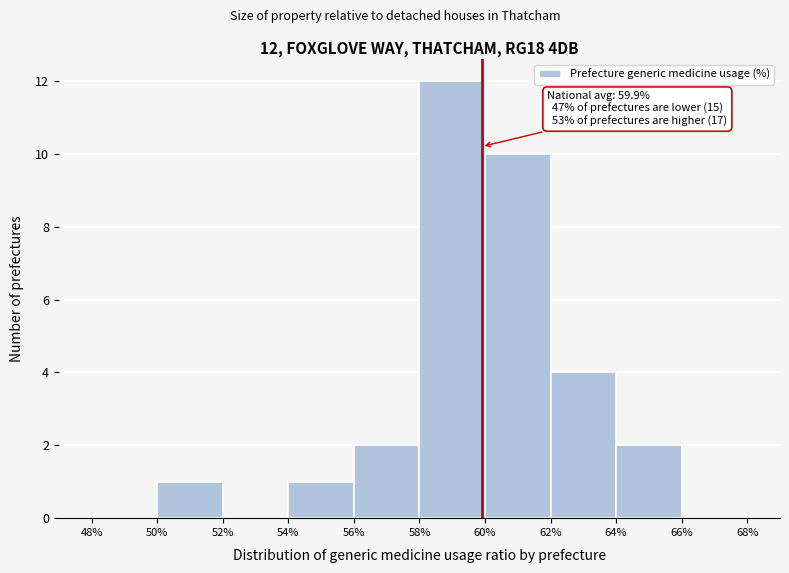

Over which range of the x-axis is the bar tallest?

58% to 60%